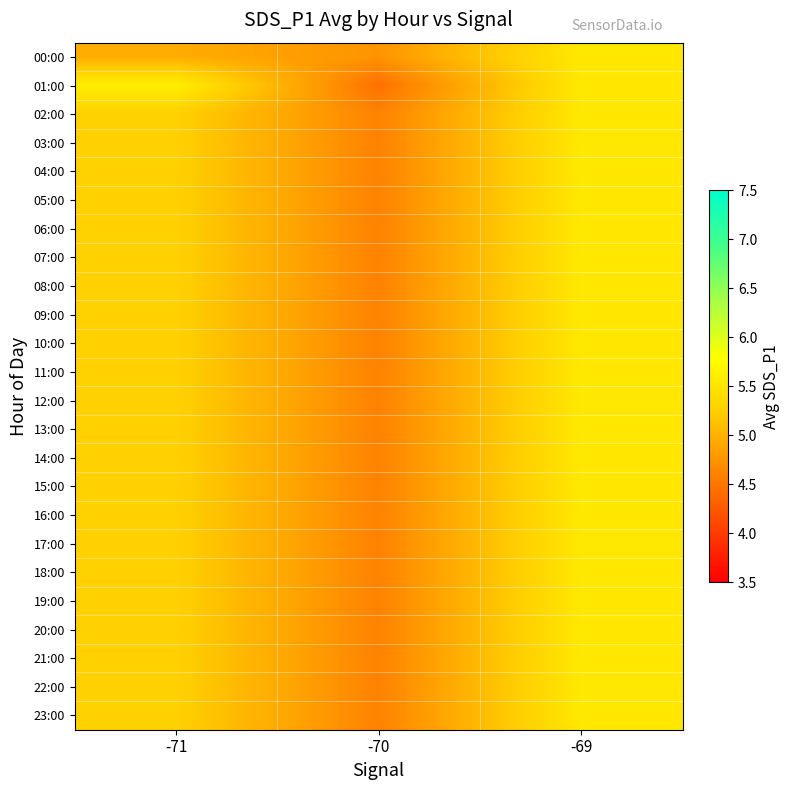

At -69, list the series in order from smallest to largest.

00:00, 01:00, 02:00, 03:00, 04:00, 05:00, 06:00, 07:00, 08:00, 09:00, 10:00, 11:00, 12:00, 13:00, 14:00, 15:00, 16:00, 17:00, 18:00, 19:00, 20:00, 21:00, 22:00, 23:00